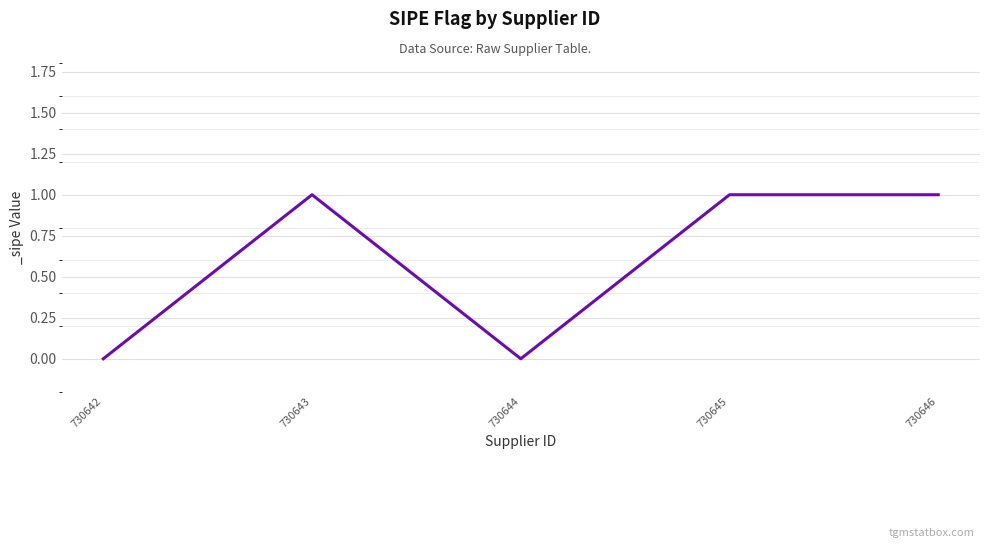

Is it true that the value at 730646 is 0?

False